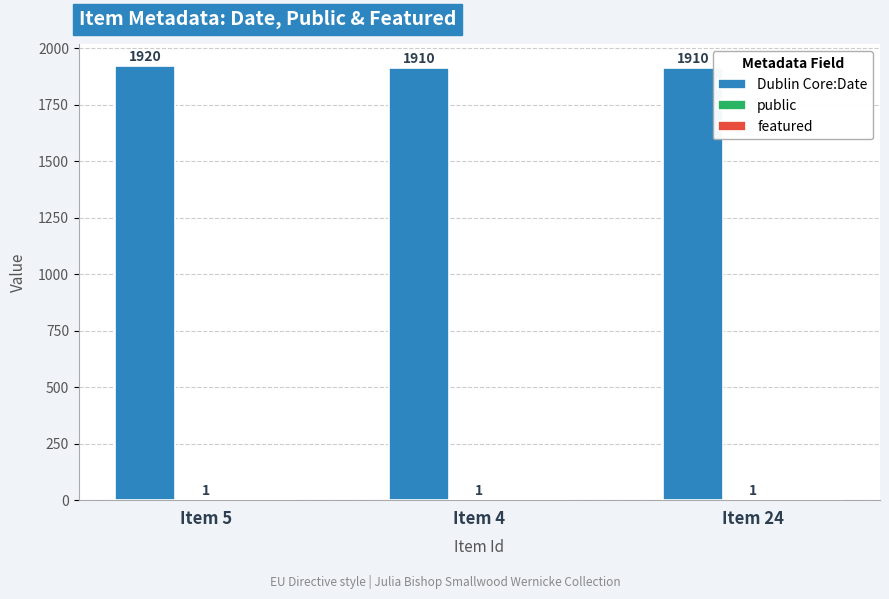

How many series are shown in this chart?

2